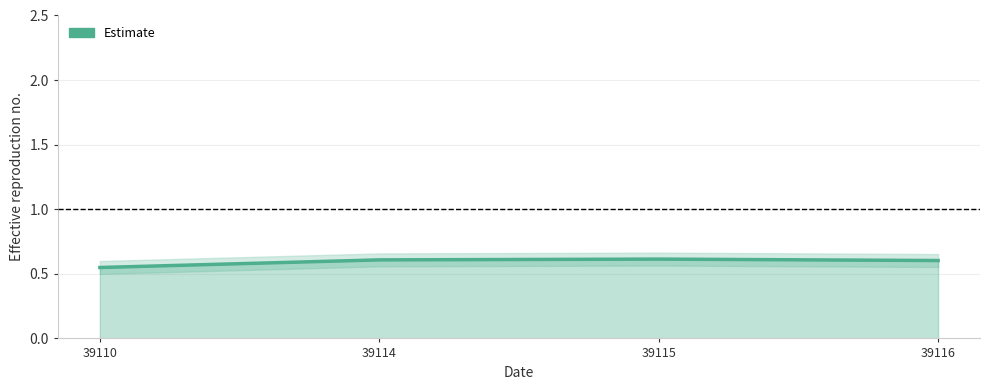

At which category does the chart reach its minimum across all series?

39110